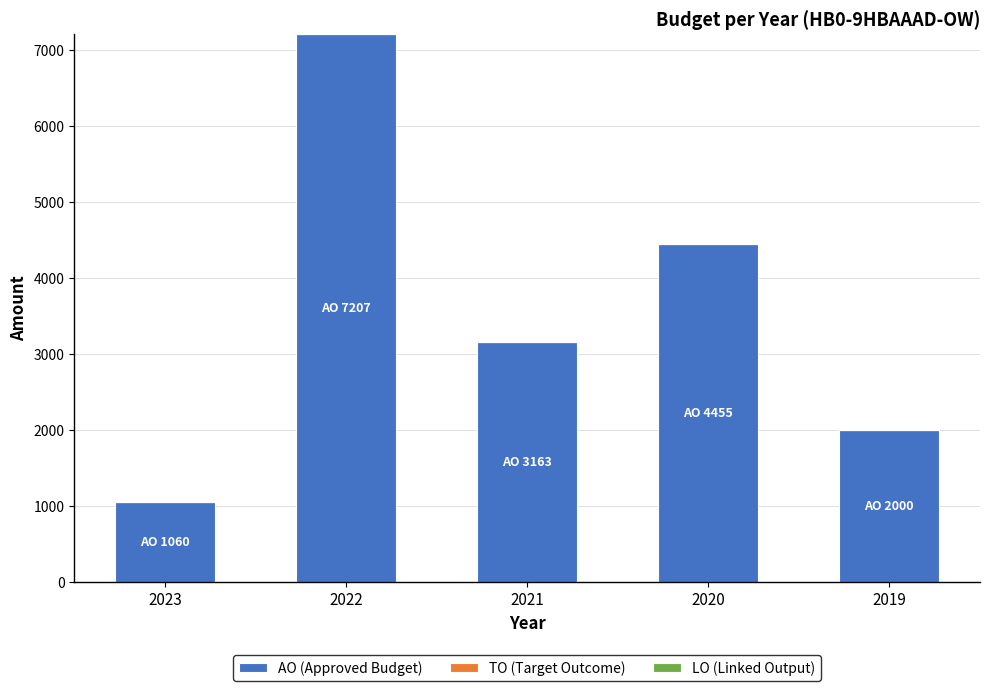

What is the change in value from 2023 to 2019?

+940